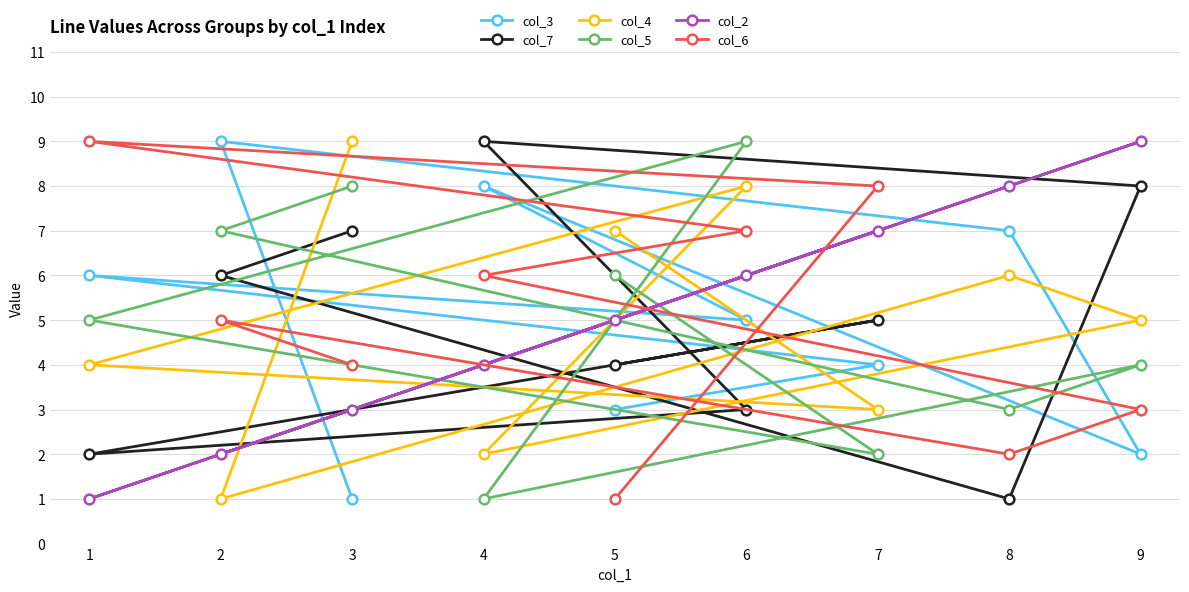

Where does the col_5 series first go above 5?

3